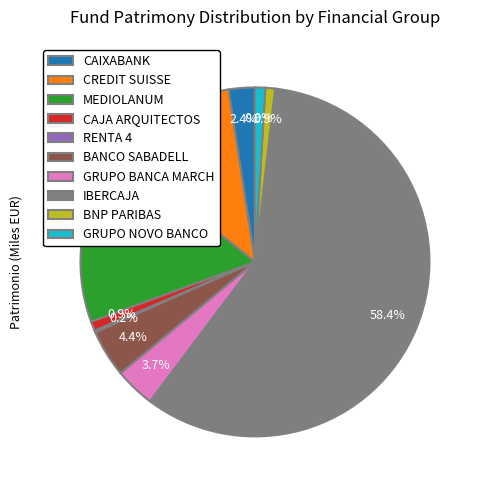

To the nearest percent, what percentage of the pie is GRUPO NOVO BANCO?

1%